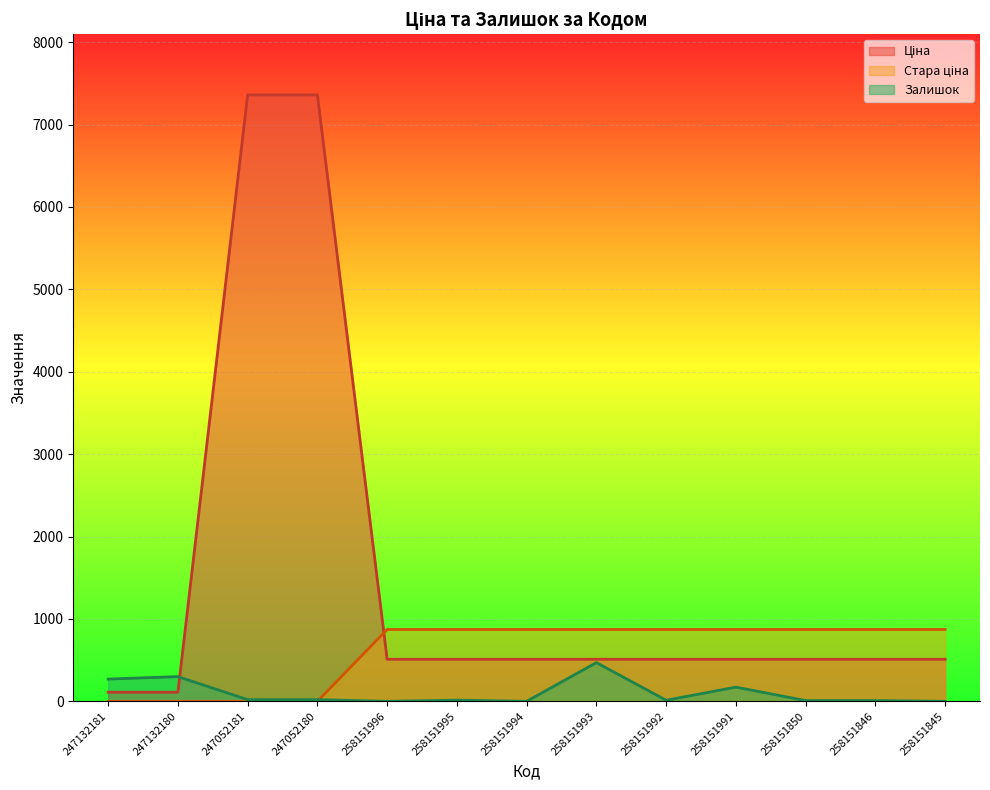

What is the difference between the maximum and minimum values in the Стара ціна series?

872.1